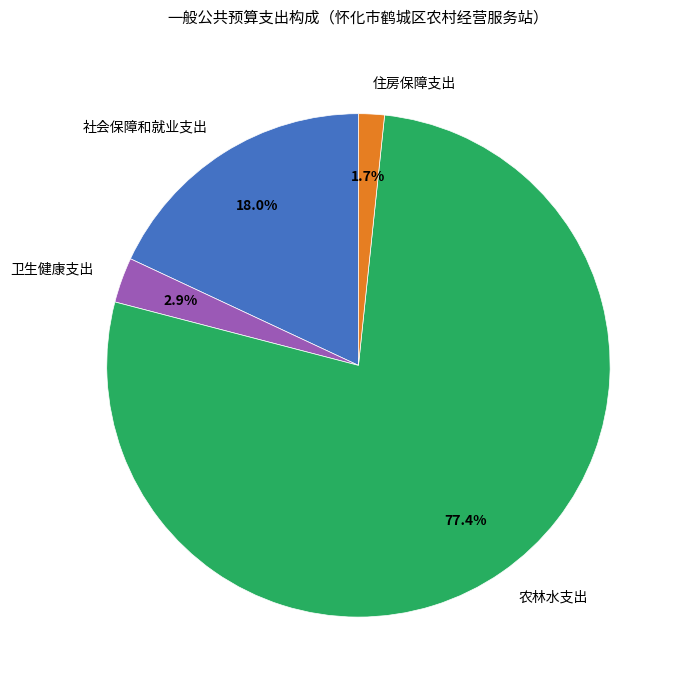

How much of the chart is everything except 农林水支出?

22.6%